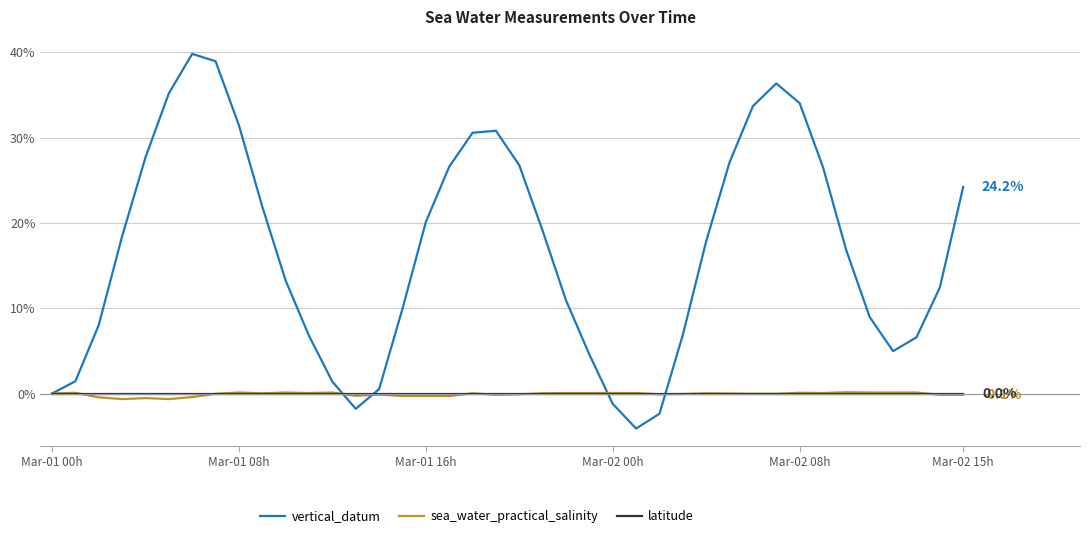

What is the maximum value shown in the chart?

39.8